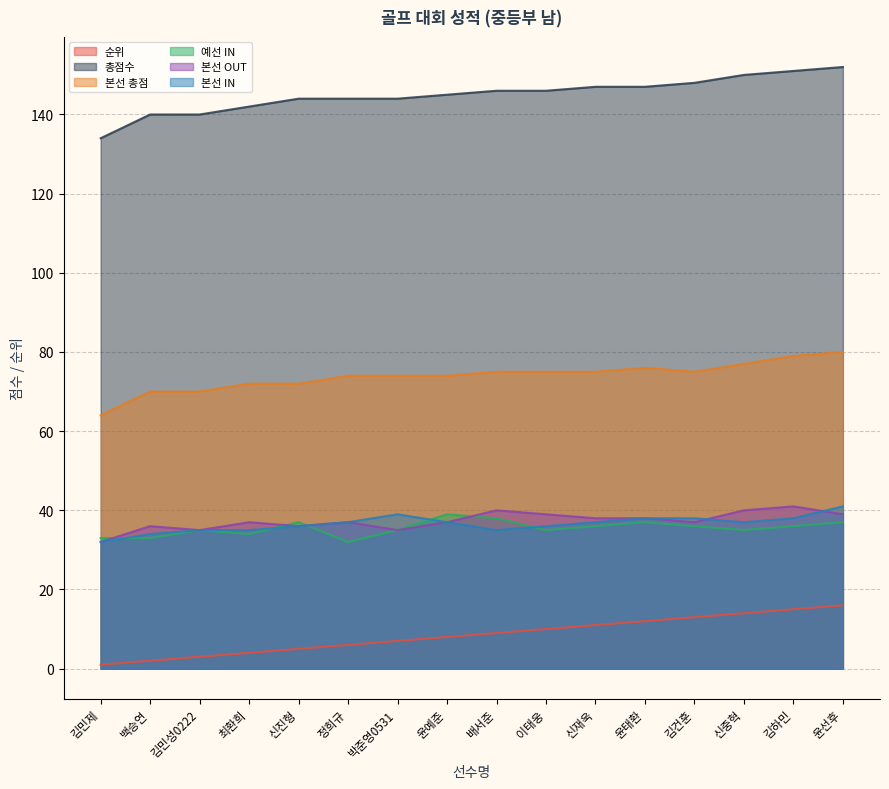

Reading left to right, extract all data points from this chart.

순위: 김민제=1	백승연=2	김민성0222=3	최환희=4	신진형=5	정희규=6	박준영0531=7	윤예준=8	배서준=9	이태웅=10	신재욱=11	윤태환=12	김건훈=13	신중혁=14	김하민=15	윤선후=16
총점수: 김민제=134	백승연=140	김민성0222=140	최환희=142	신진형=144	정희규=144	박준영0531=144	윤예준=145	배서준=146	이태웅=146	신재욱=147	윤태환=147	김건훈=148	신중혁=150	김하민=151	윤선후=152
본선 총점: 김민제=64	백승연=70	김민성0222=70	최환희=72	신진형=72	정희규=74	박준영0531=74	윤예준=74	배서준=75	이태웅=75	신재욱=75	윤태환=76	김건훈=75	신중혁=77	김하민=79	윤선후=80
예선 IN: 김민제=33	백승연=33	김민성0222=35	최환희=34	신진형=37	정희규=32	박준영0531=35	윤예준=39	배서준=38	이태웅=35	신재욱=36	윤태환=37	김건훈=36	신중혁=35	김하민=36	윤선후=37
본선 OUT: 김민제=32	백승연=36	김민성0222=35	최환희=37	신진형=36	정희규=37	박준영0531=35	윤예준=37	배서준=40	이태웅=39	신재욱=38	윤태환=38	김건훈=37	신중혁=40	김하민=41	윤선후=39
본선 IN: 김민제=32	백승연=34	김민성0222=35	최환희=35	신진형=36	정희규=37	박준영0531=39	윤예준=37	배서준=35	이태웅=36	신재욱=37	윤태환=38	김건훈=38	신중혁=37	김하민=38	윤선후=41